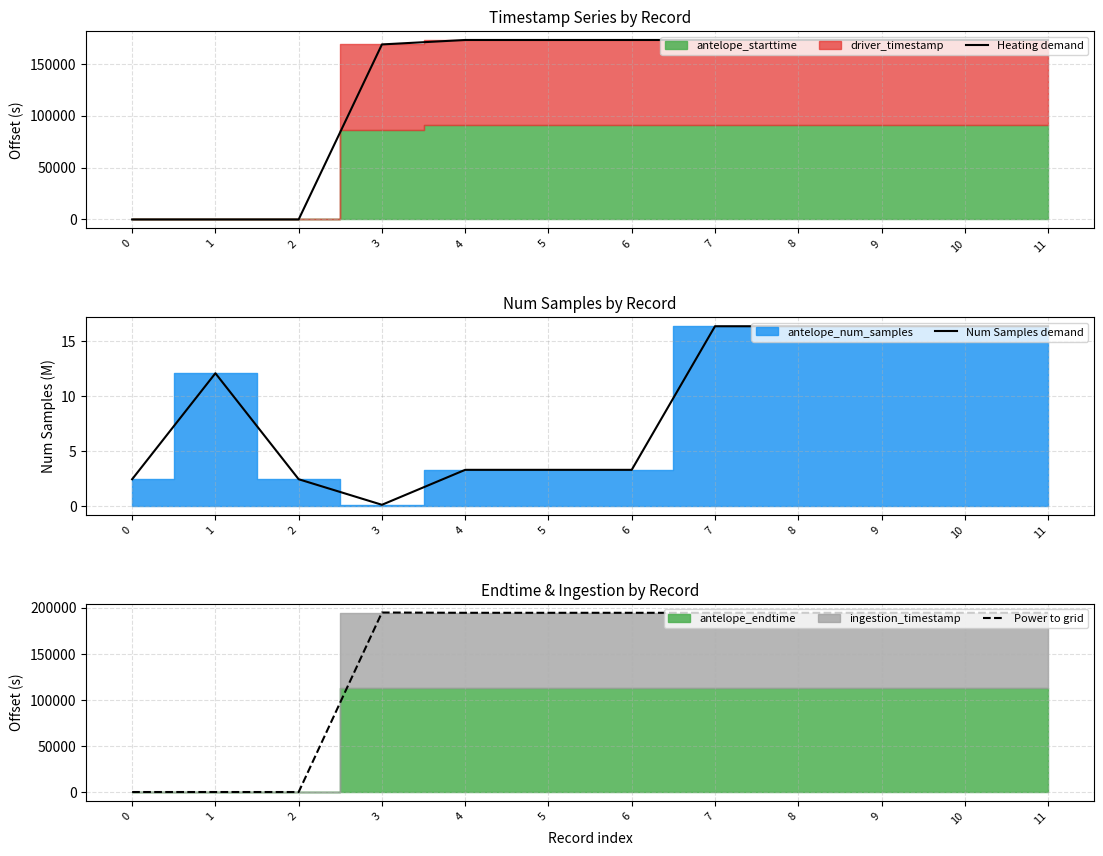

Where is Num Samples demand nearest to the value 8?

1